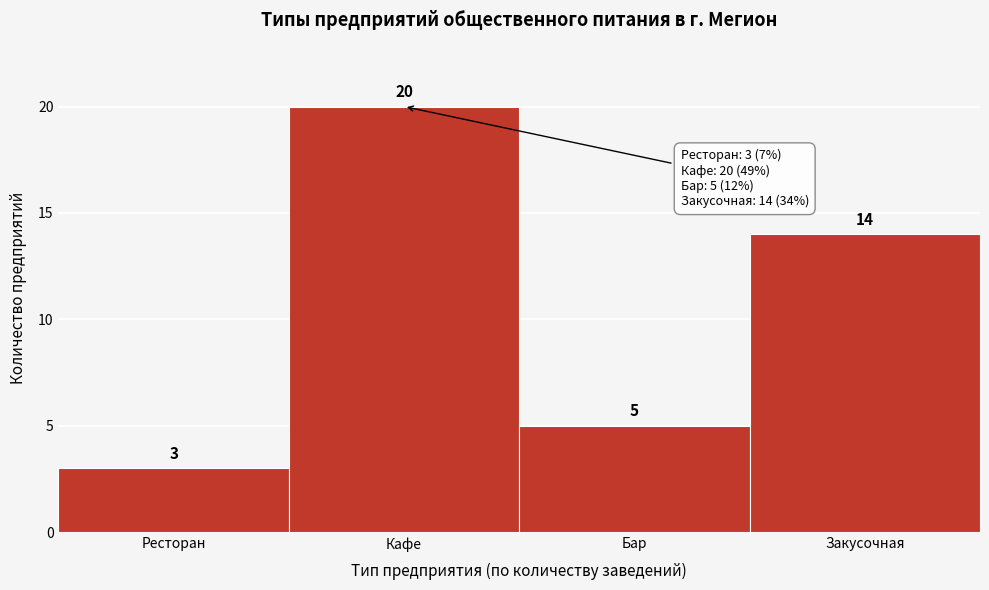

Reading left to right, what are all the values shown in this chart?

3	20	5	14